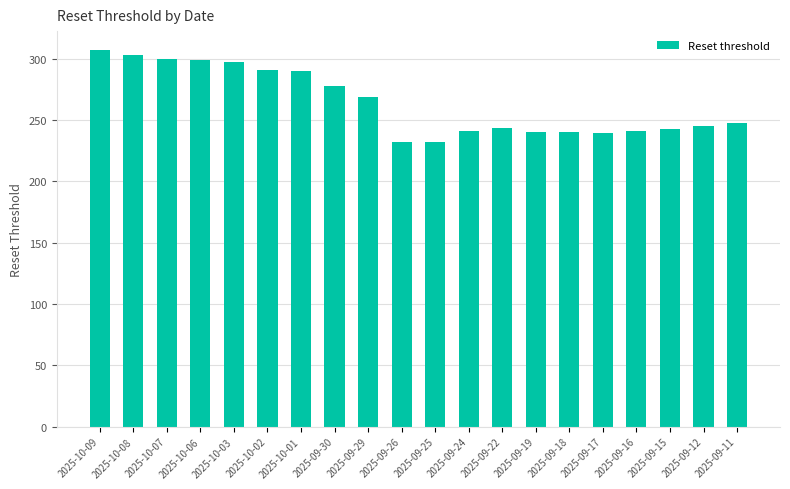

What is the value of the 6th bar from the left?

290.8